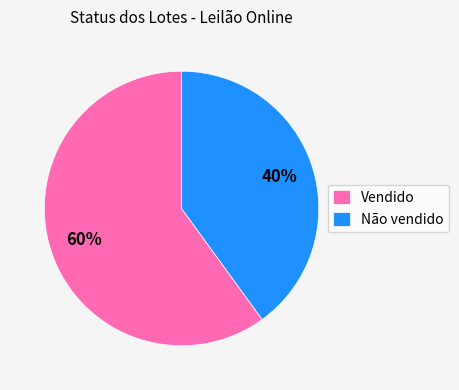

Is it true that Vendido is 60% of the pie?

True